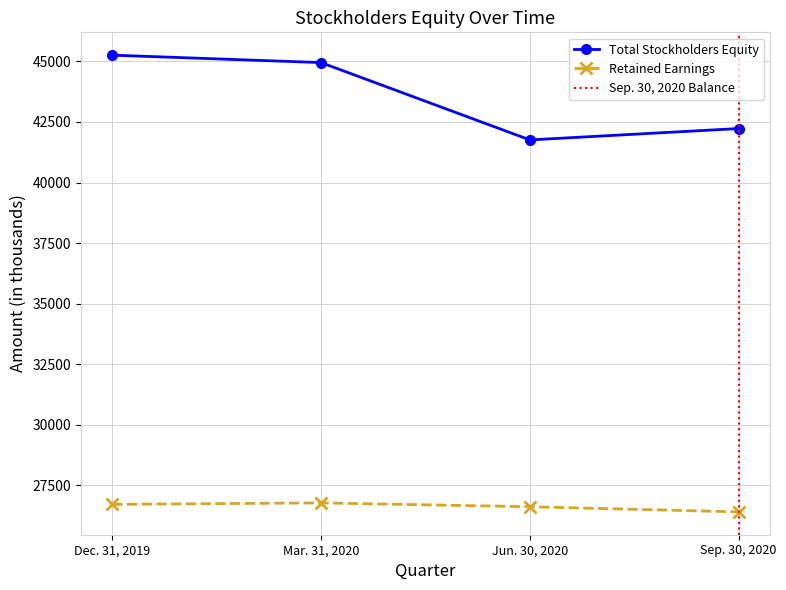

Between Dec. 31, 2019 and Sep. 30, 2020, which is larger?

Dec. 31, 2019